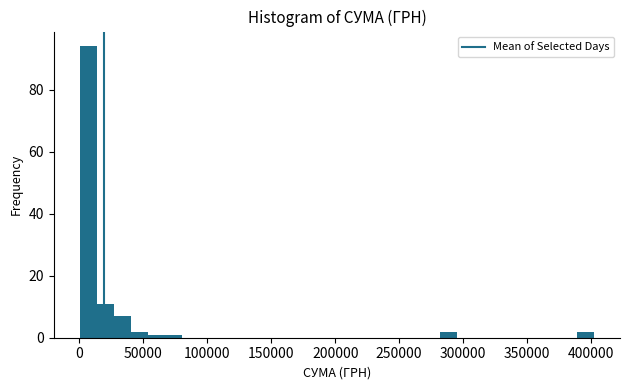

Around what value on the x-axis is the tallest bar? Give the approximate position of its centre, as read against the axis.

5000